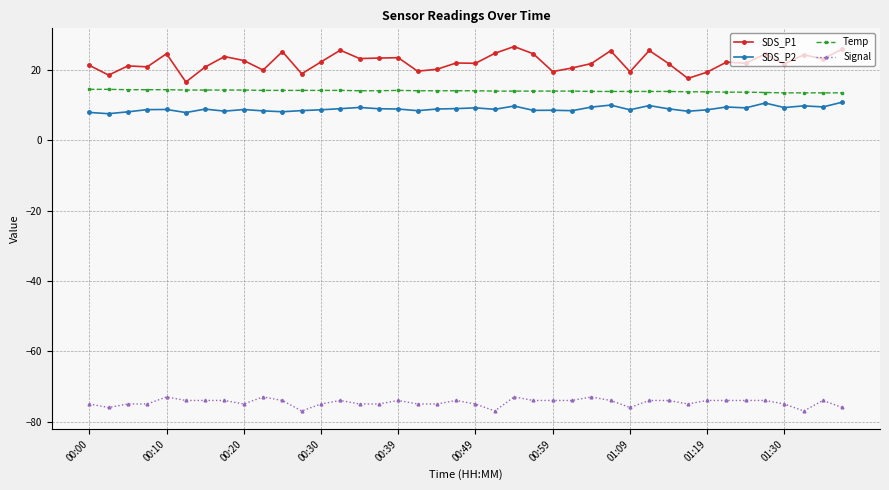

Which series has the widest spread of values?

SDS_P1